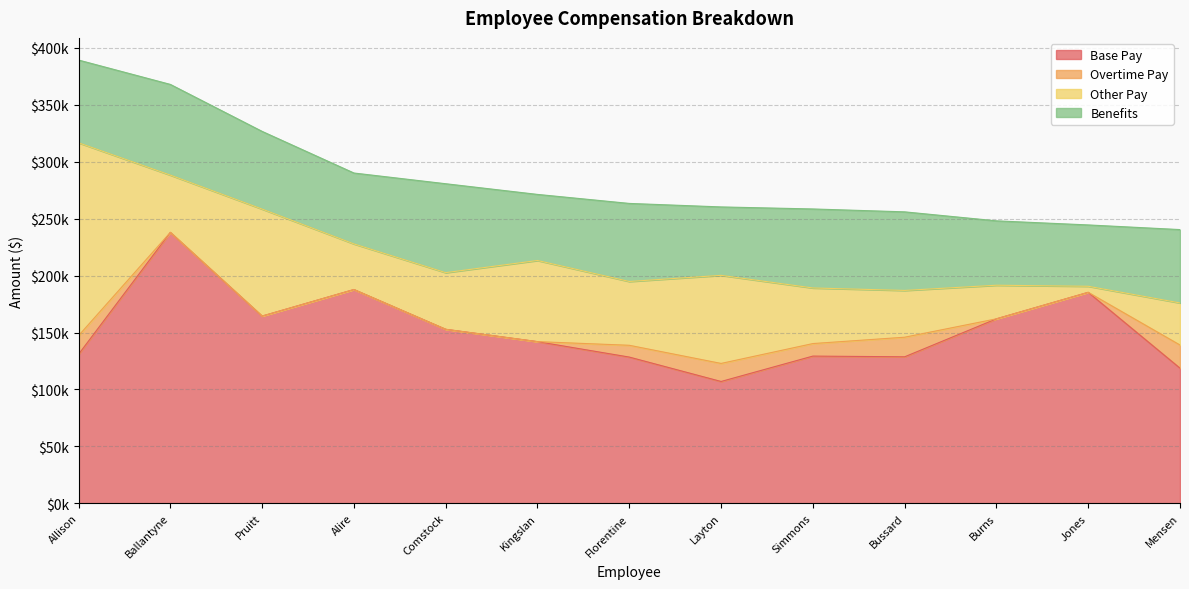

Which series changed the most between Comstock and Burns?

Benefits